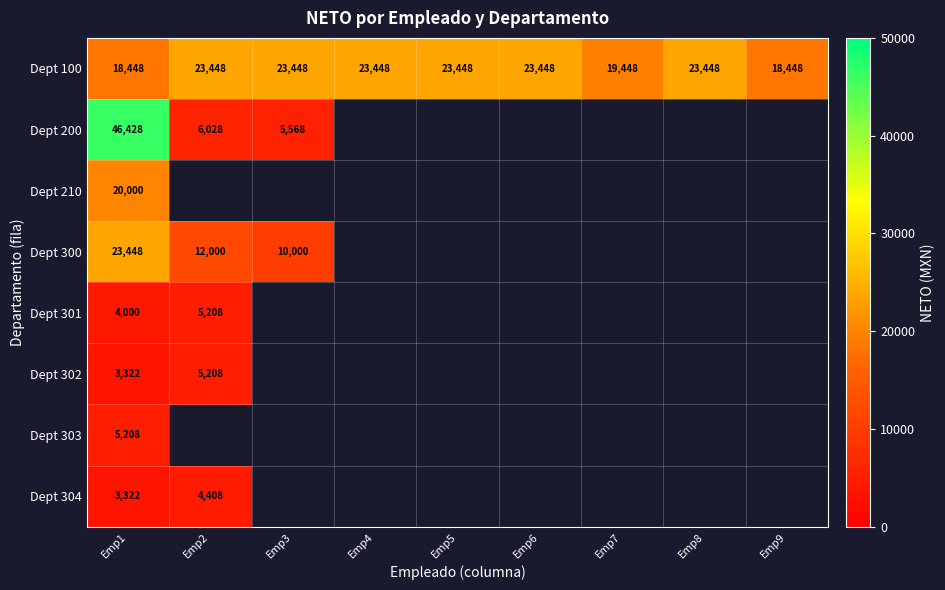

What is the highest value of the Dept 100 series?

23448